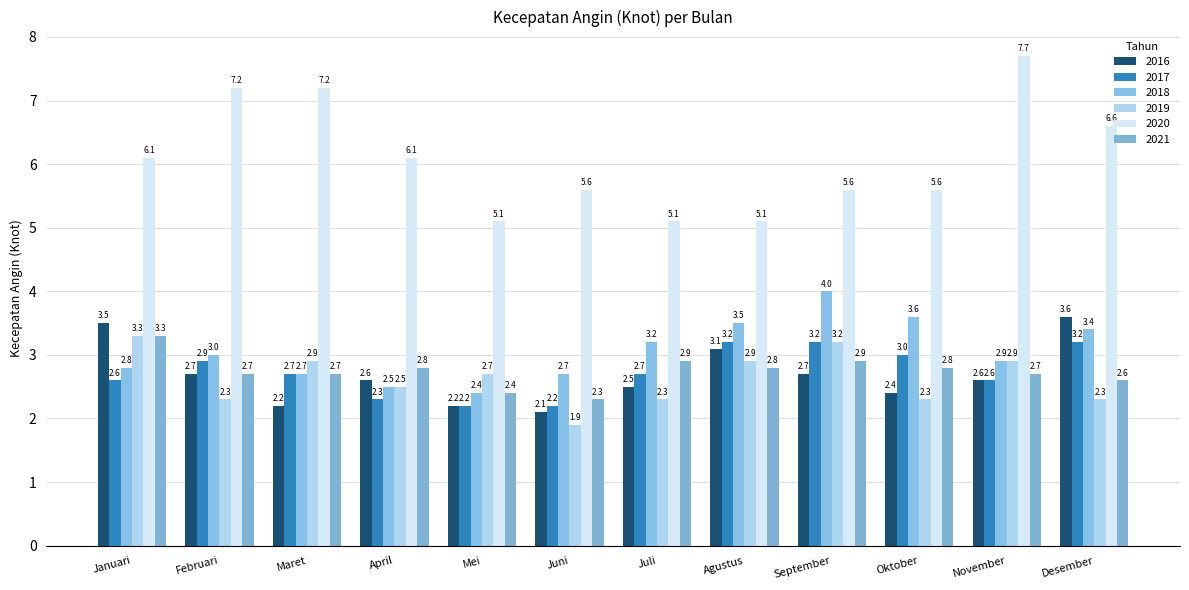

Which label corresponds to the smallest value in the chart?

Juni